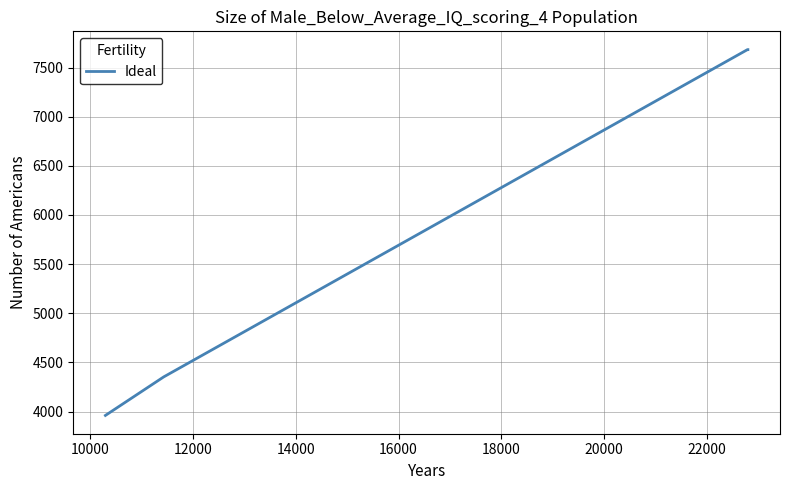

What is the minimum value shown in the chart?

3961